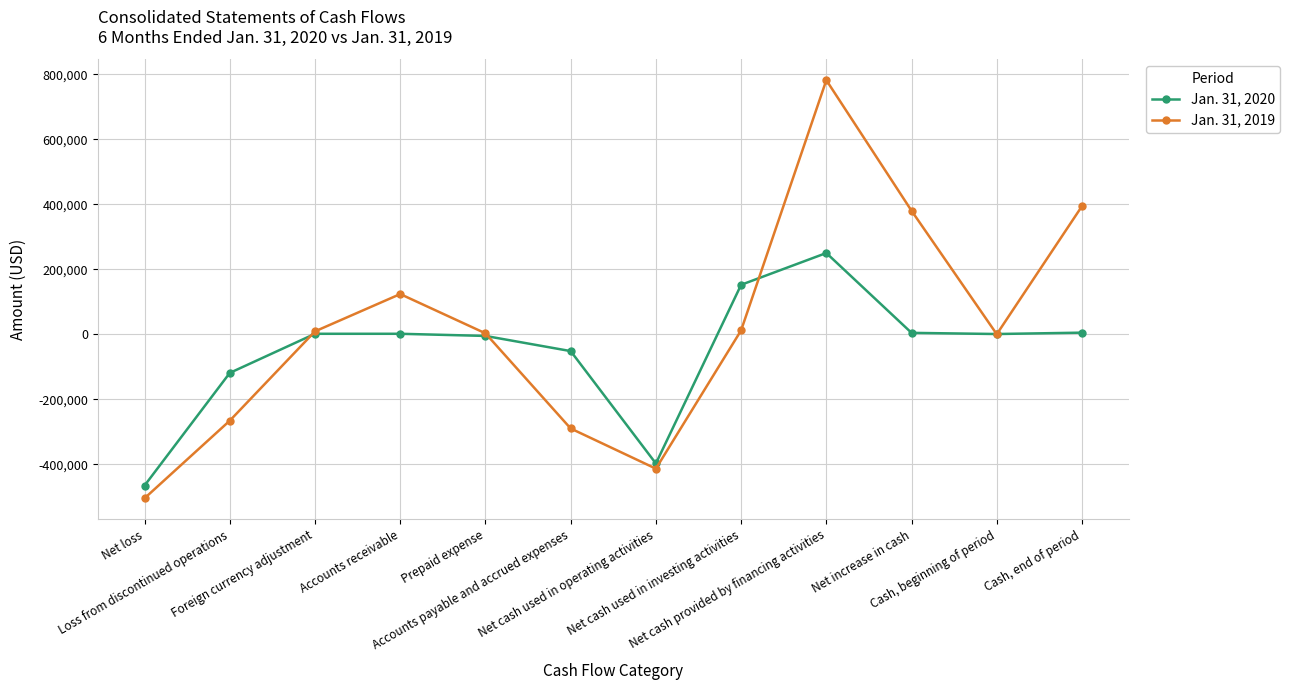

Which series has the largest total across all categories?

Jan. 31, 2019